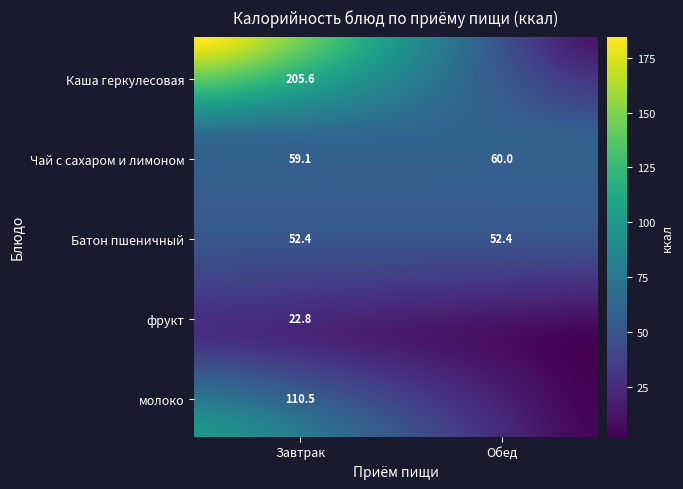

Where is Завтрак nearest to the value 114?

молоко